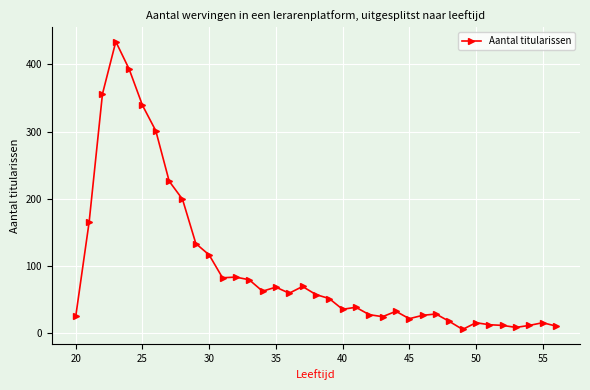

What is the smallest value displayed?

5